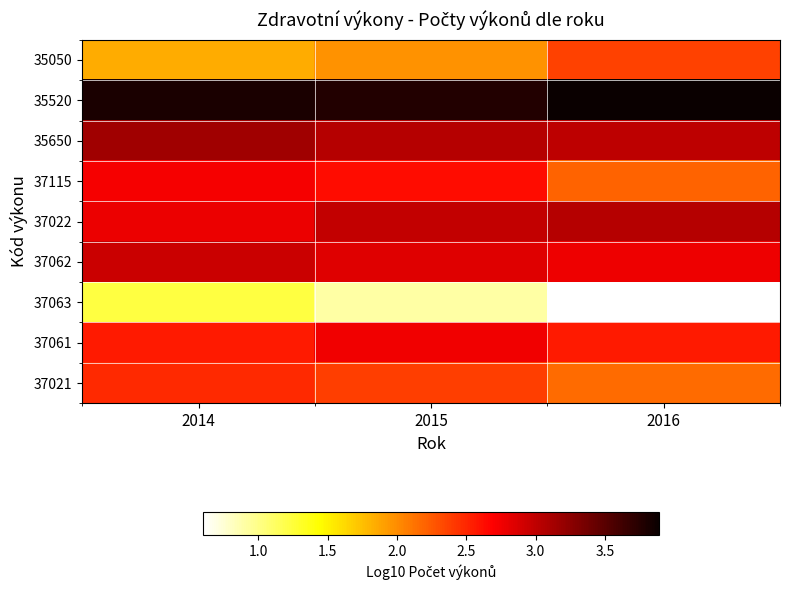

What is the maximum value shown in the chart?

3.9